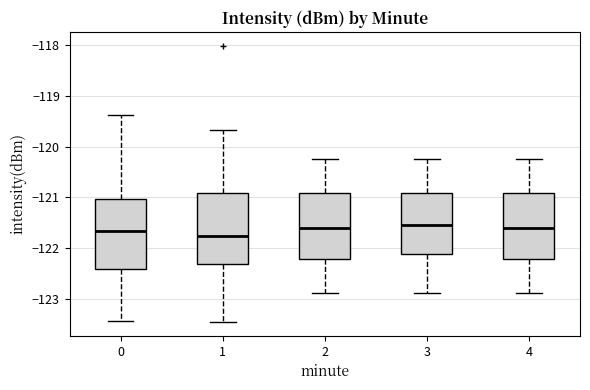

Reading left to right, transcribe this box plot: for each box, give where its median line is, the range the box spans, and where its two whiskers end, as read against the y-axis. The values are not printed on the chart, so give them approximately, as read against the axis.

0: median -121.7, box -122.4 to -121.0, whiskers -123.4 to -119.4
1: median -121.8, box -122.3 to -120.9, whiskers -123.5 to -119.7
2: median -121.6, box -122.2 to -120.9, whiskers -122.9 to -120.2
3: median -121.5, box -122.1 to -120.9, whiskers -122.9 to -120.2
4: median -121.6, box -122.2 to -120.9, whiskers -122.9 to -120.2